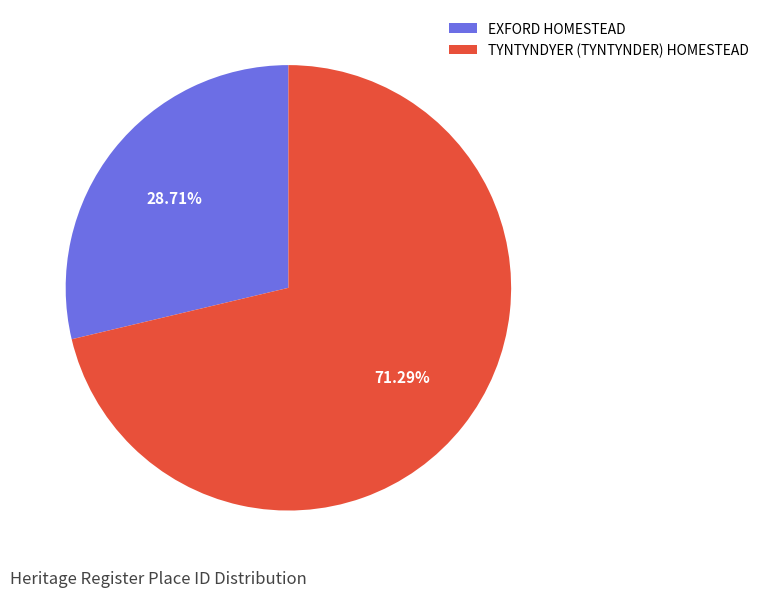

How many segments does this pie chart have?

2